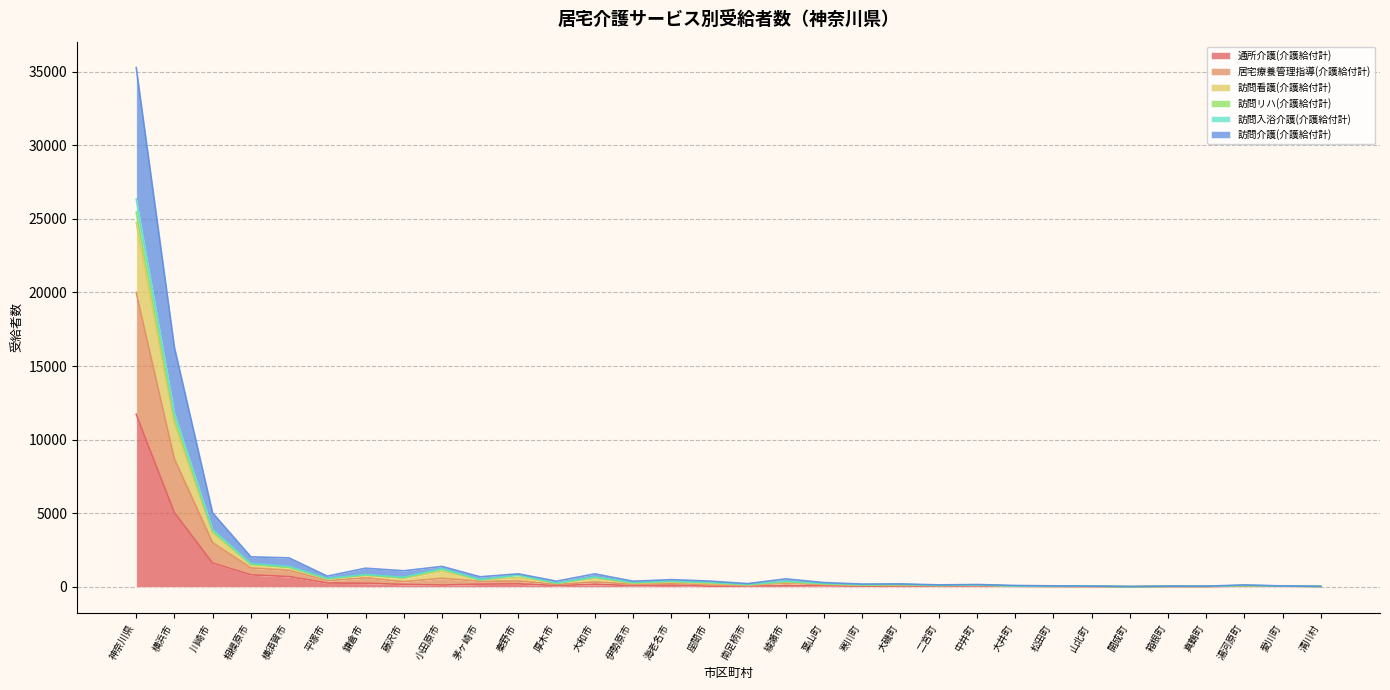

At which category is the sum across all series the highest?

神奈川県